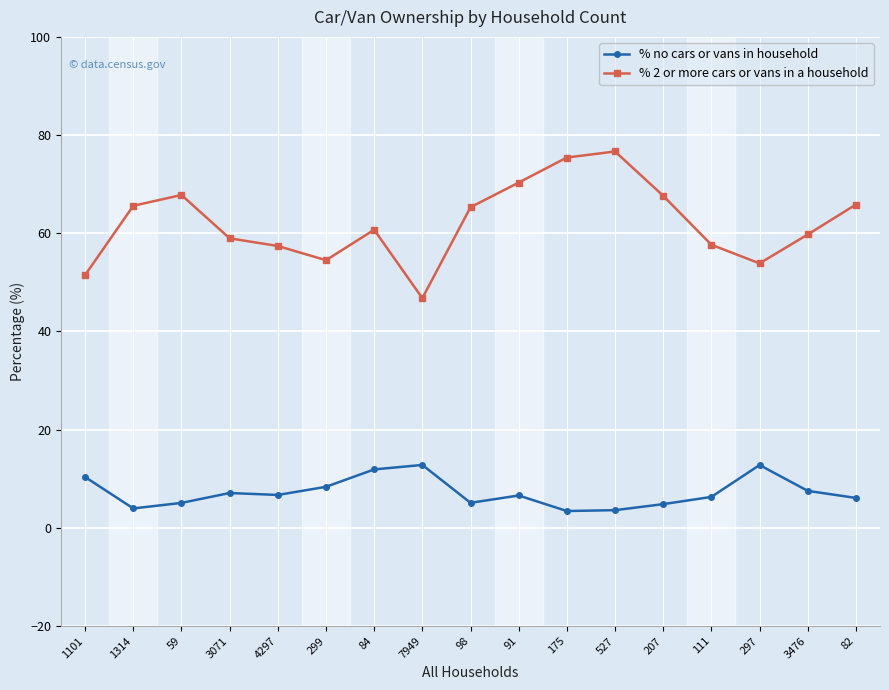

Does the chart have visible grid lines?

Yes